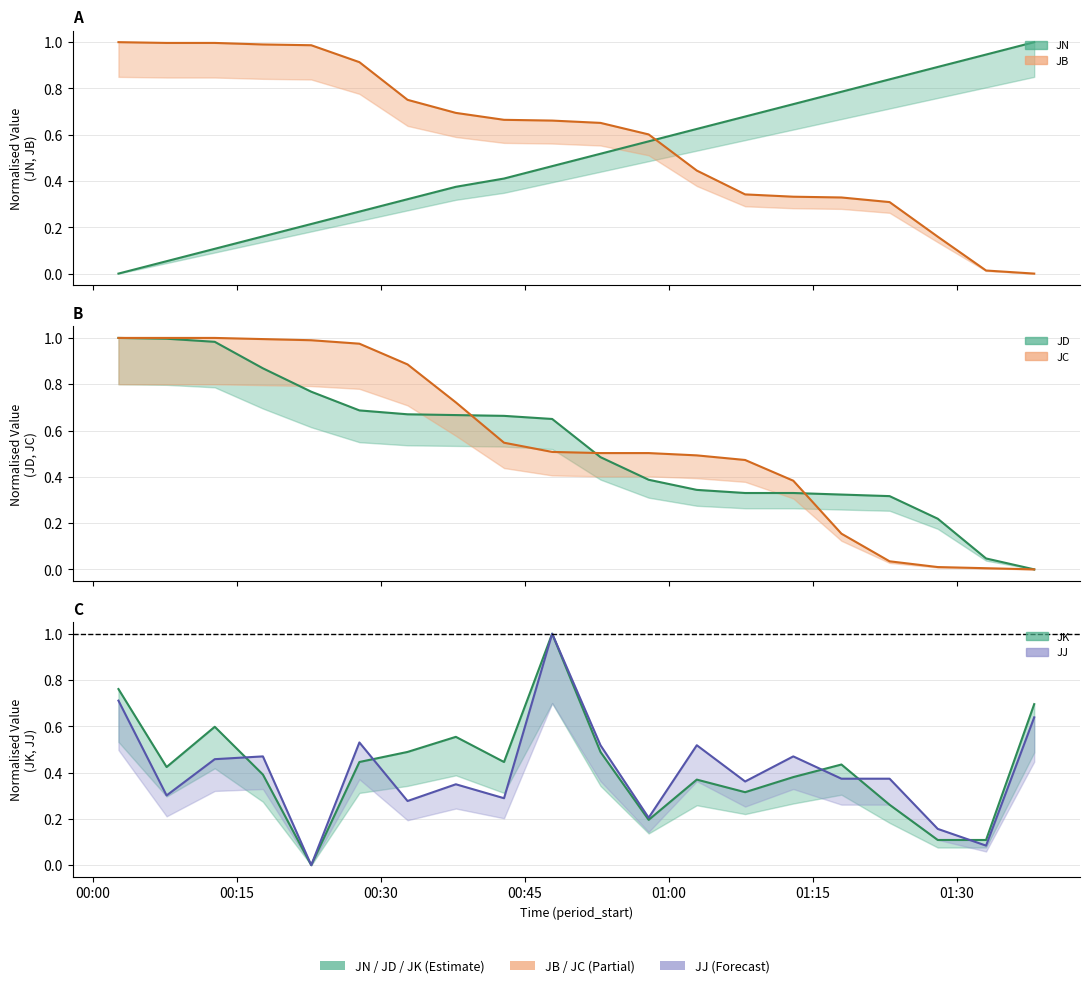

After their last crossing, which series has the higher values: JK or JD?

JK